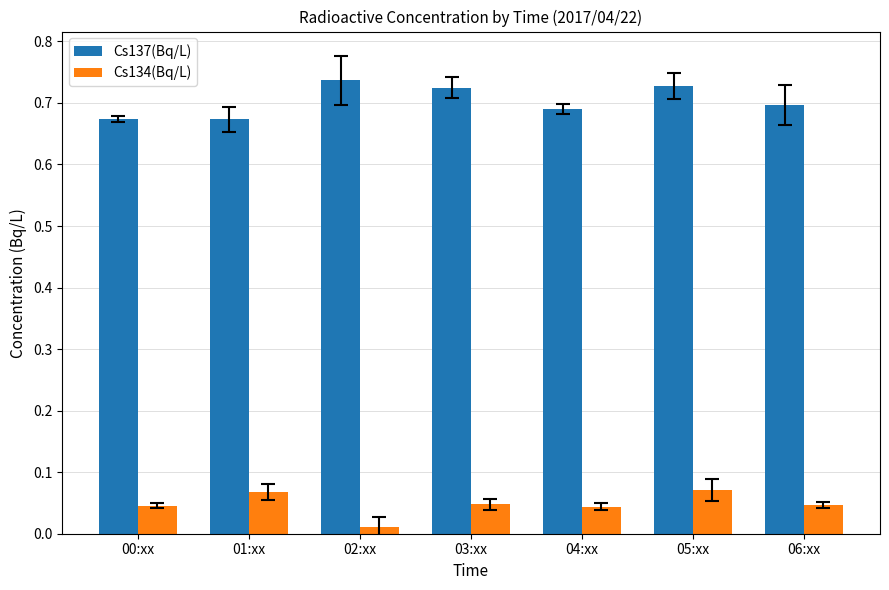

What is the spread (max minus min) of values at 00:xx?

0.6